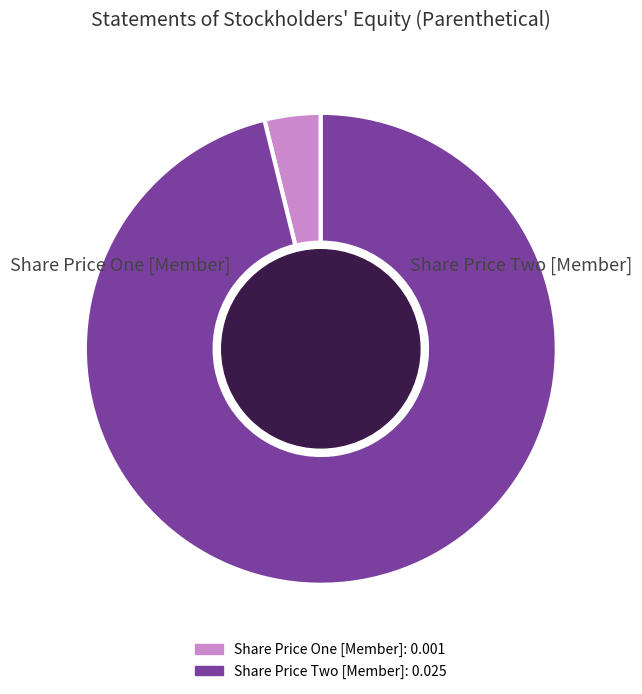

Rank the categories by value from highest to lowest.

Share Price Two [Member], Share Price One [Member]